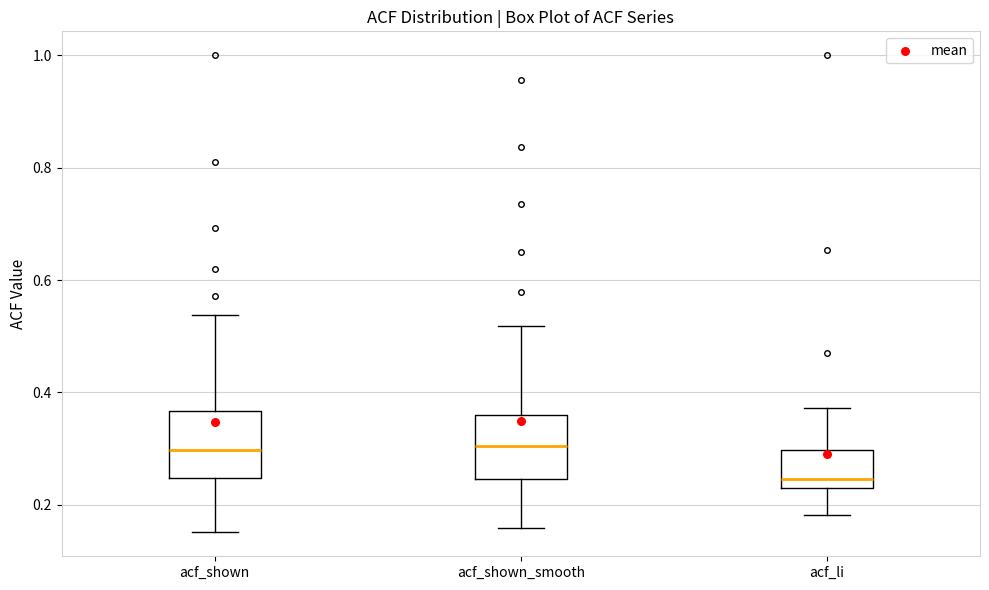

Reading left to right, transcribe this box plot: for each box, give where its median line is, the range the box spans, and where its two whiskers end, as read against the y-axis. The values are not printed on the chart, so give them approximately, as read against the axis.

acf_shown: median 0.30, box 0.24 to 0.36, whiskers 0.16 to 0.54
acf_shown_smooth: median 0.30, box 0.24 to 0.36, whiskers 0.16 to 0.52
acf_li: median 0.24 (just above the box's lower edge), box 0.24 to 0.30, whiskers 0.18 to 0.38